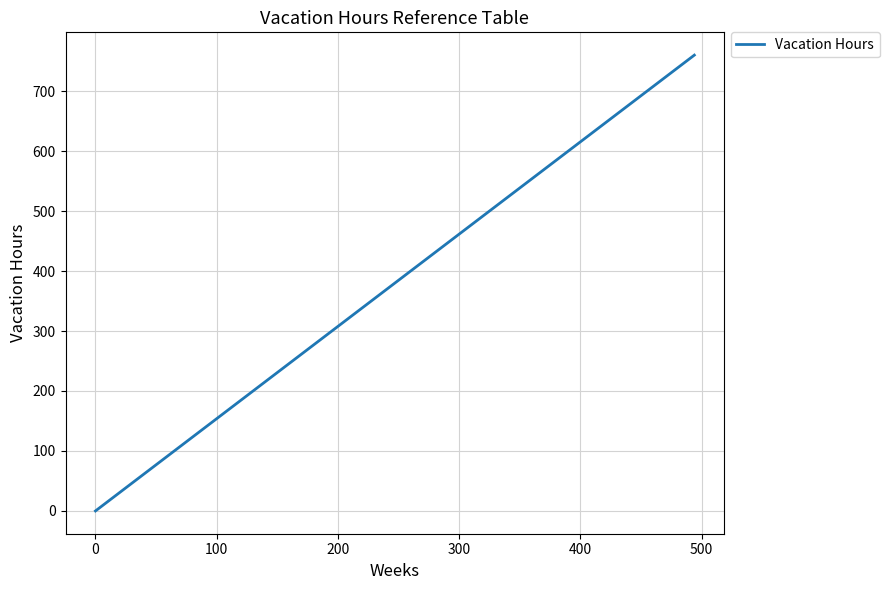

What is the maximum value shown in the chart?

760